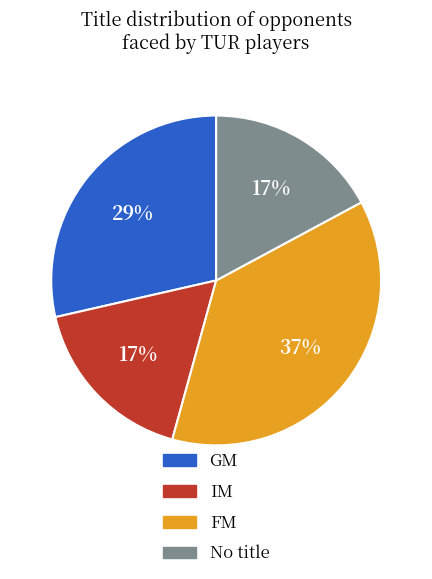

Does any single category account for the majority?

No